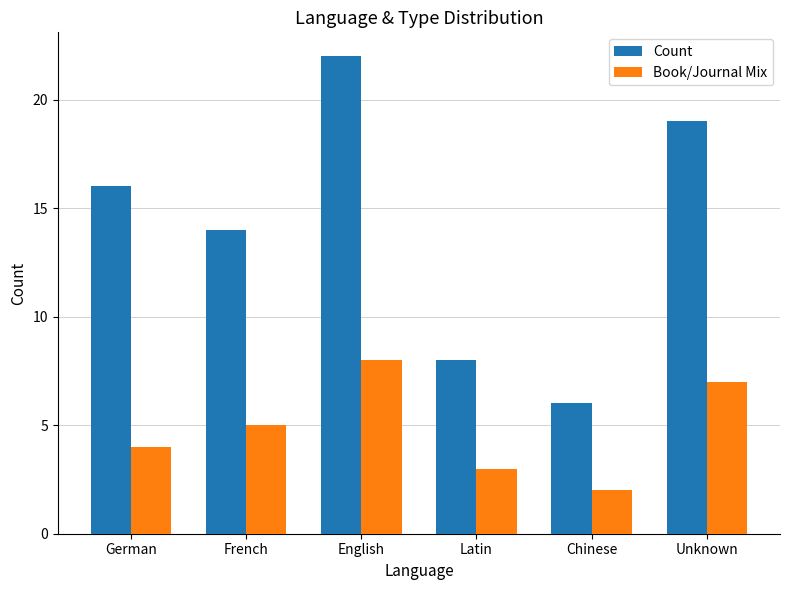

The Count series shows 16 at German. True or false?

True